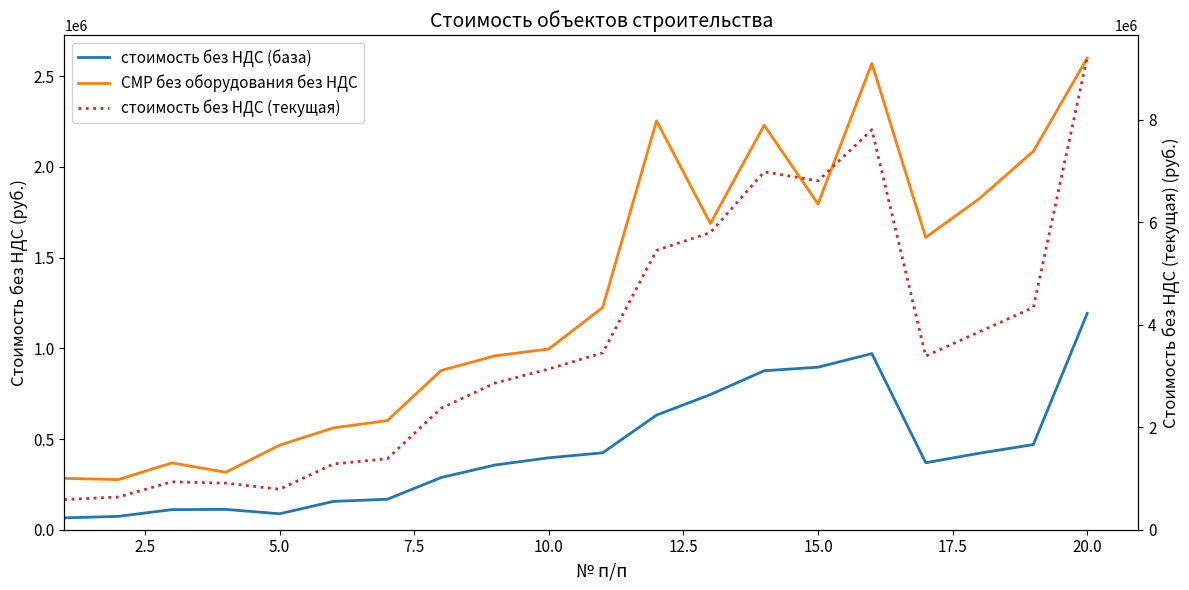

In стоимость без НДС (база), how many points are higher than both neighbors (excluding endpoints)?

2